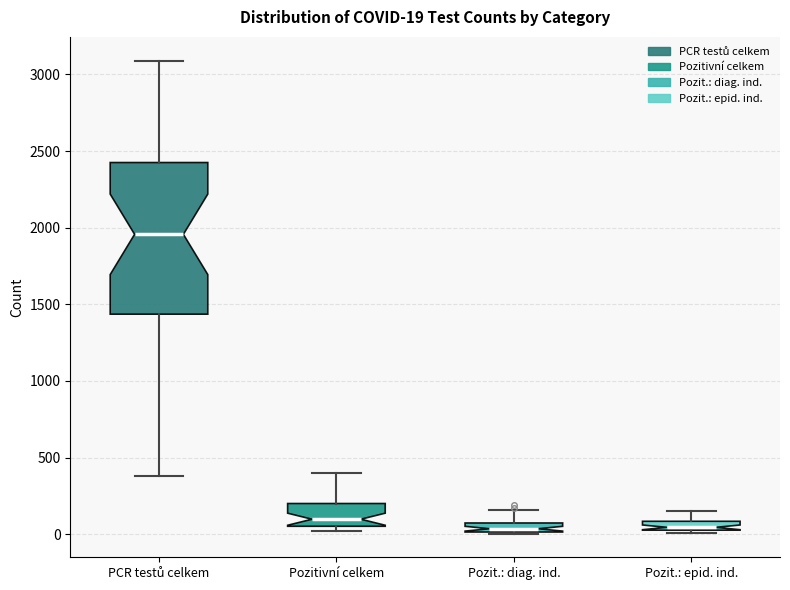

Comparing the boxes themselves (not the whiskers), which one is the tallest?

PCR testů celkem